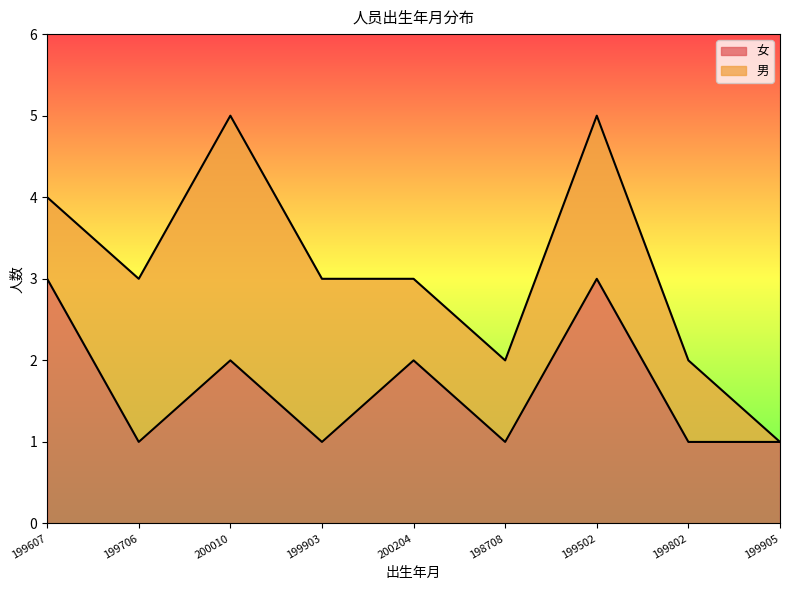

How many lines are shown in the chart?

2